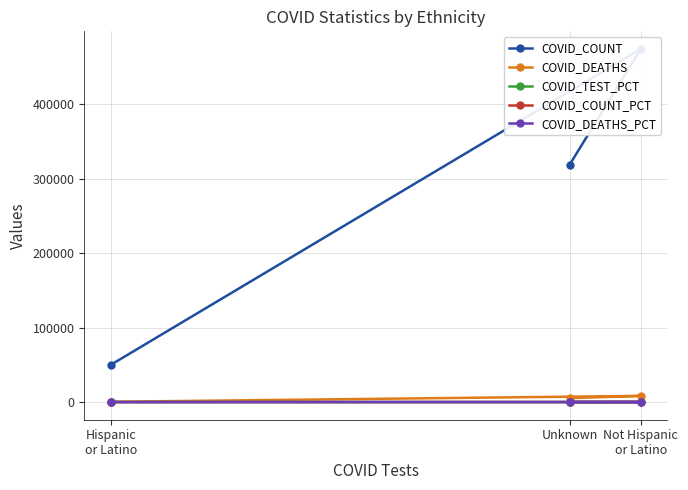

What is the approximate value of COVID_DEATHS at Hispanic
or Latino?

385.0